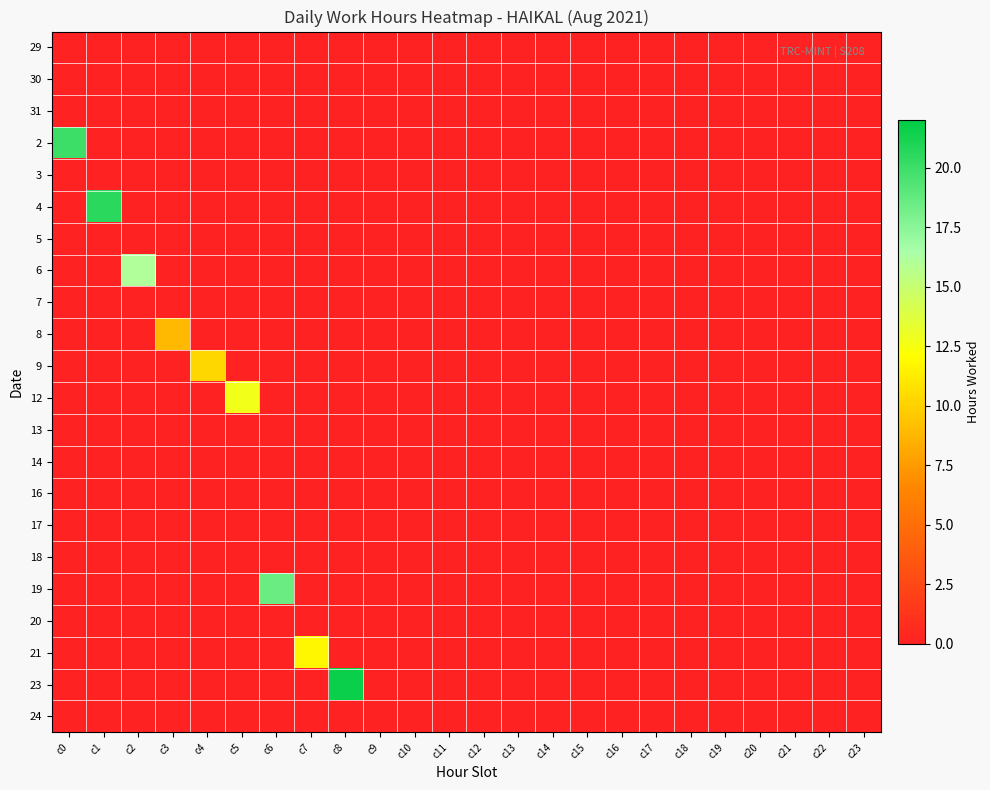

At which category does the chart reach its peak across all series?

c8